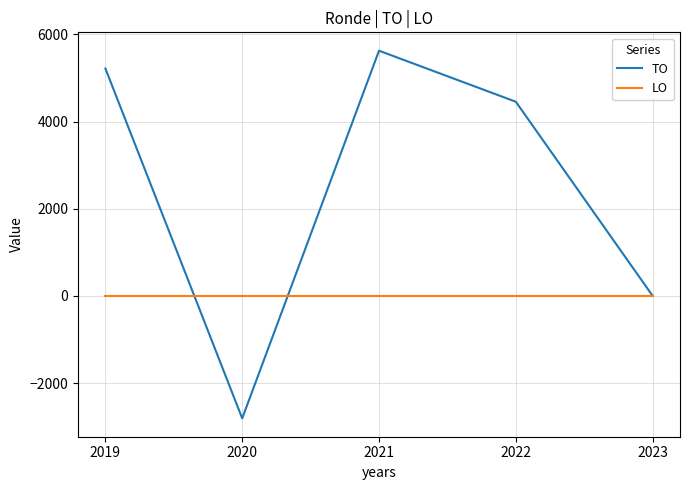

At 2020, list the series in order from smallest to largest.

TO, LO